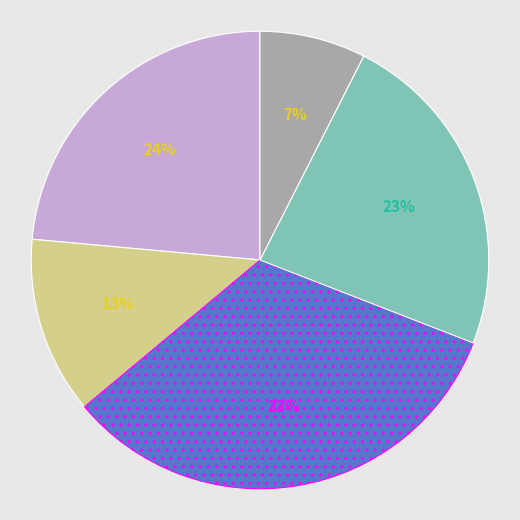

To the nearest percent, what is the average slice percentage?

20%